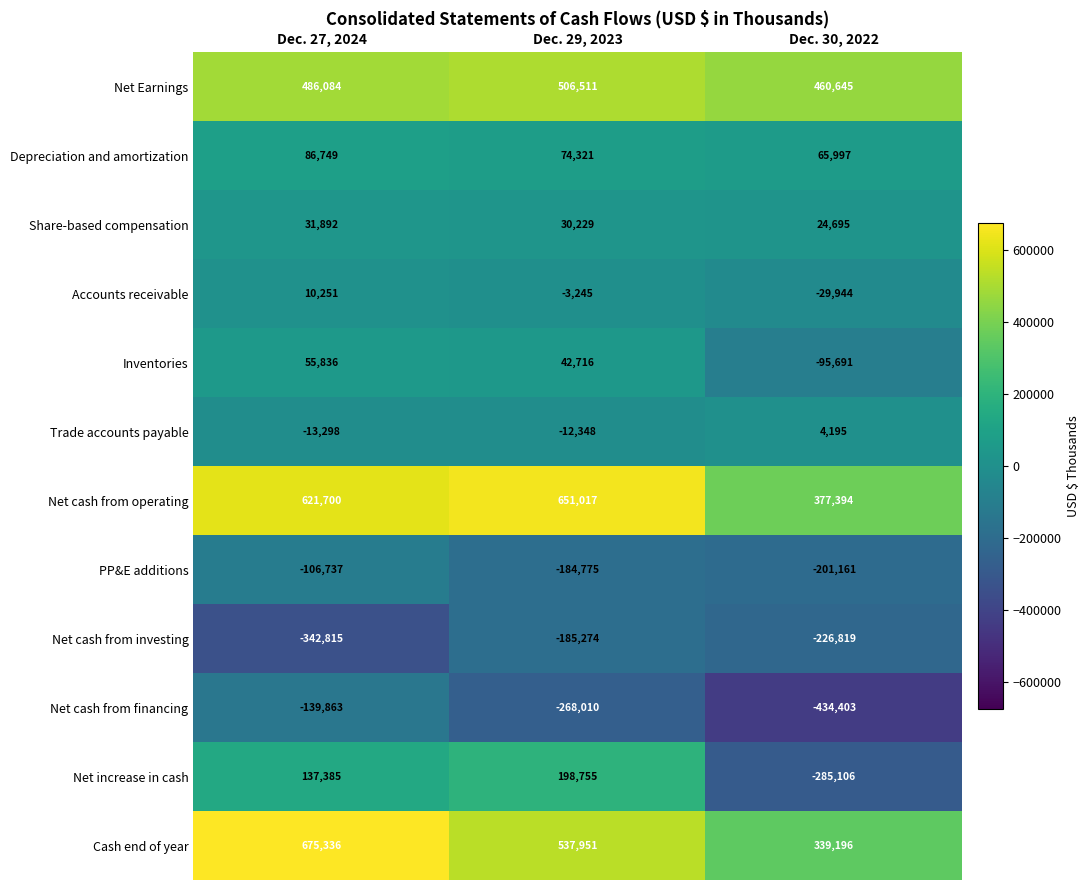

Which series has the largest range (max minus min)?

Net increase in cash